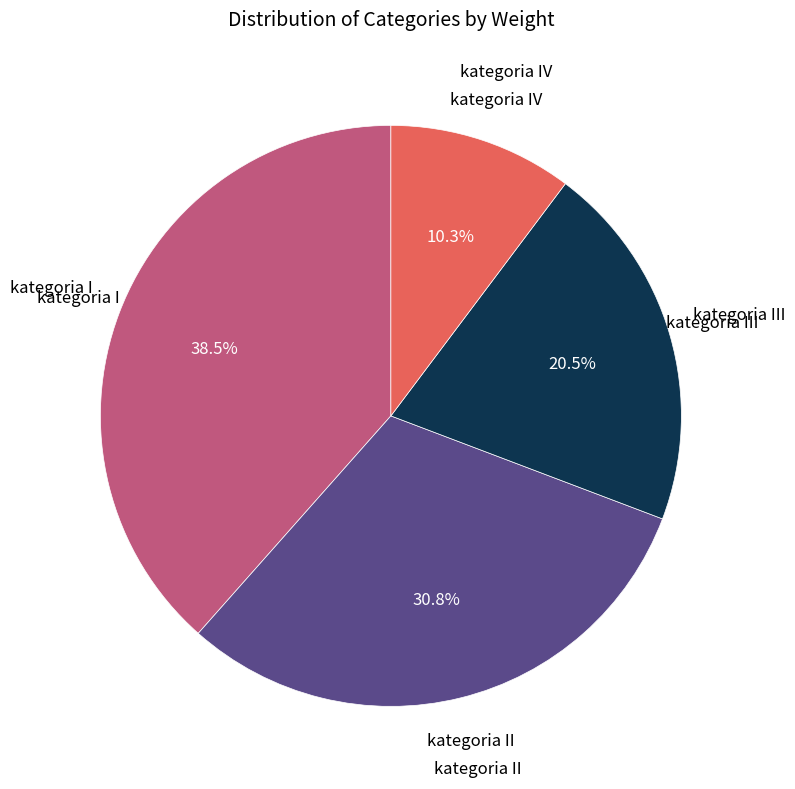

Is there any slice that represents more than half of the pie?

No